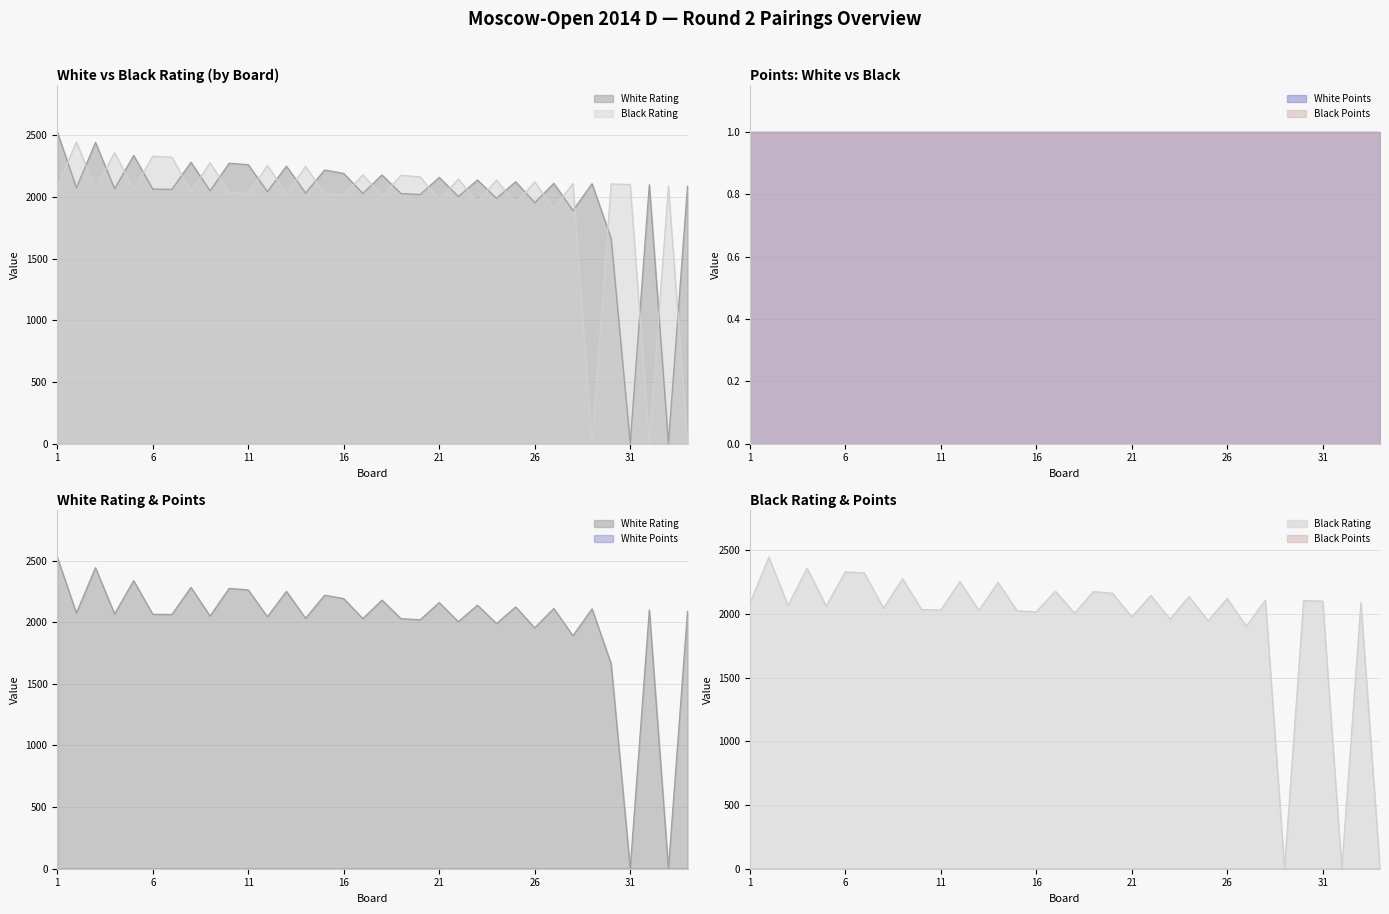

Between 16 and 21, which series saw the biggest shift?

Black Rating line